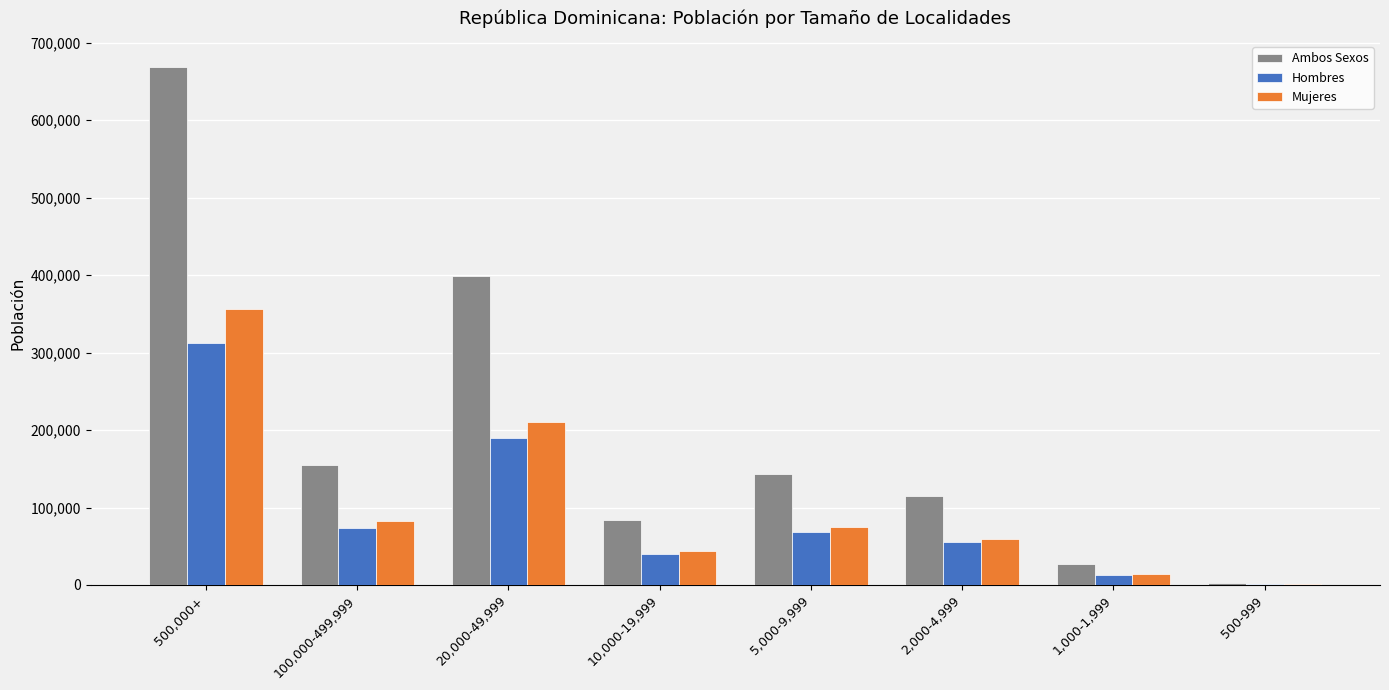

What is the total value across all series at 2,000-4,999?

229012